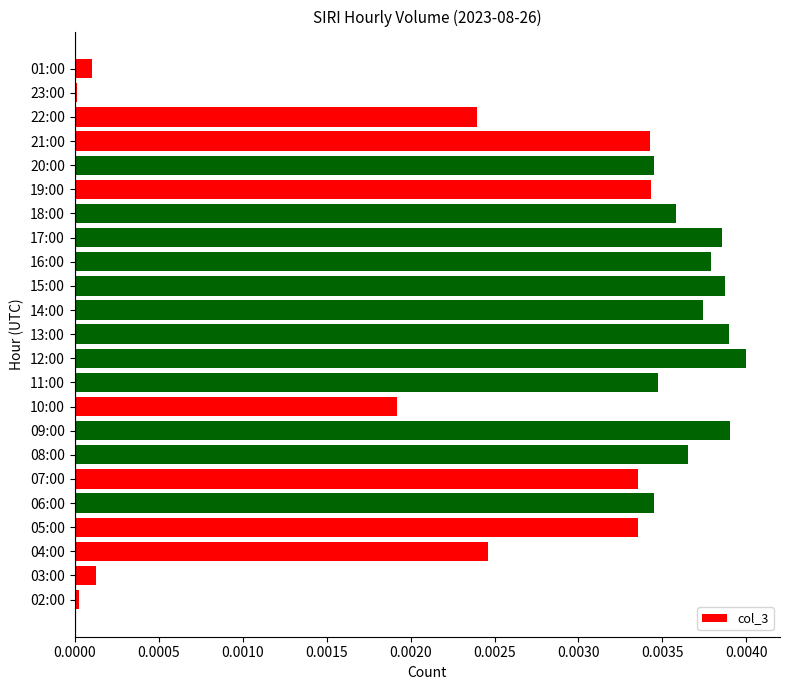

How many bars are there in total?

23